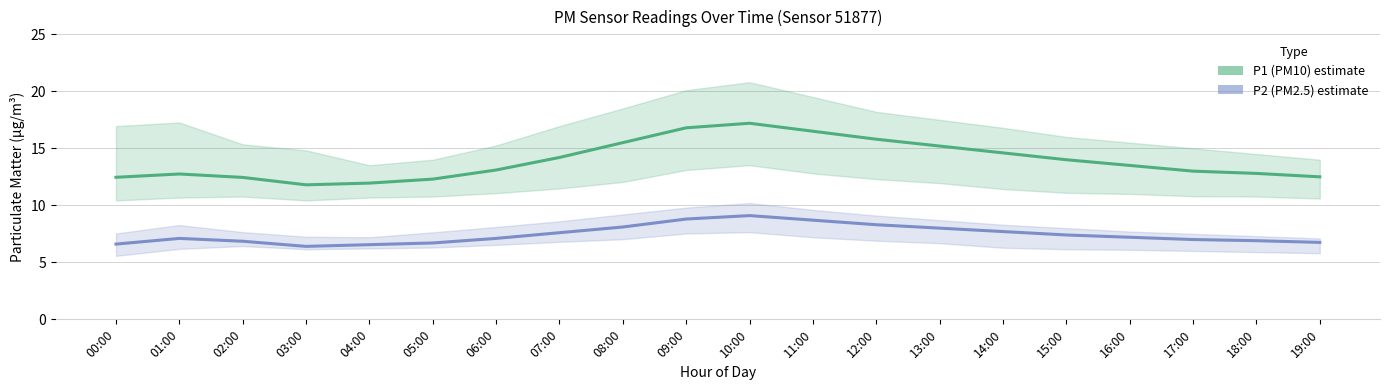

Which series changed the most between 05:00 and 18:00?

P1 (PM10) estimate